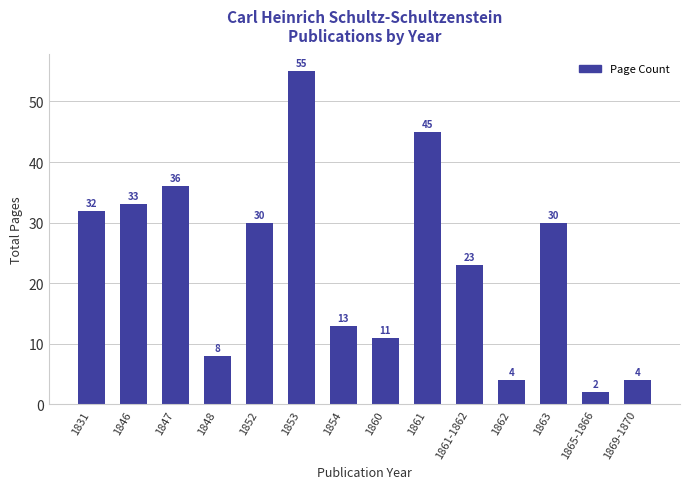

How many distinct data groups are displayed?

1